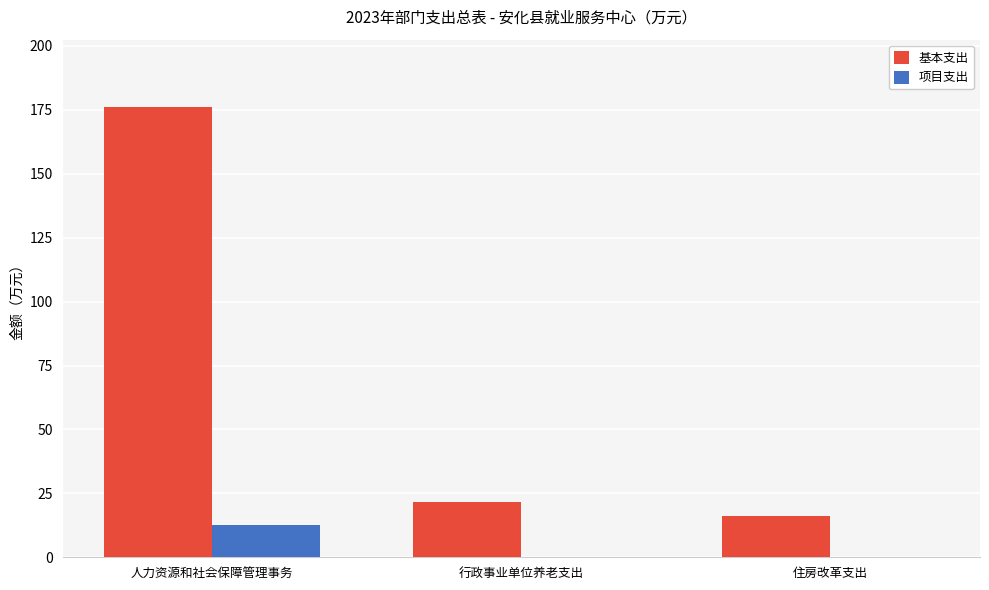

What is the difference between the 基本支出 values at 住房改革支出 and 人力资源和社会保障管理事务?

159.9